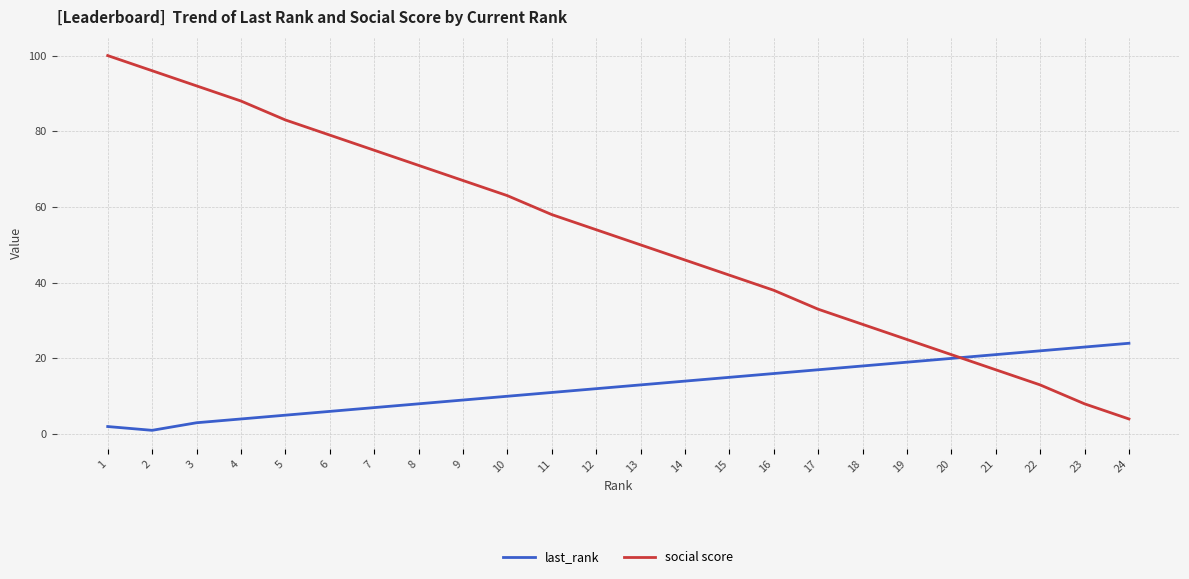

Count the number of data series in this chart.

2